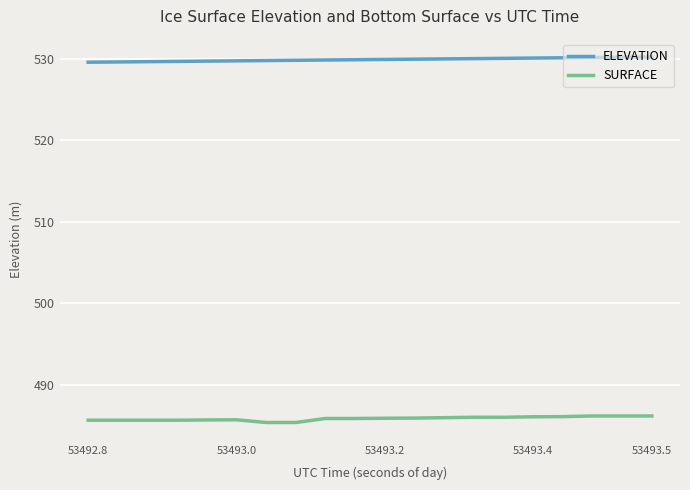

What is the maximum value shown in the chart?

530.2